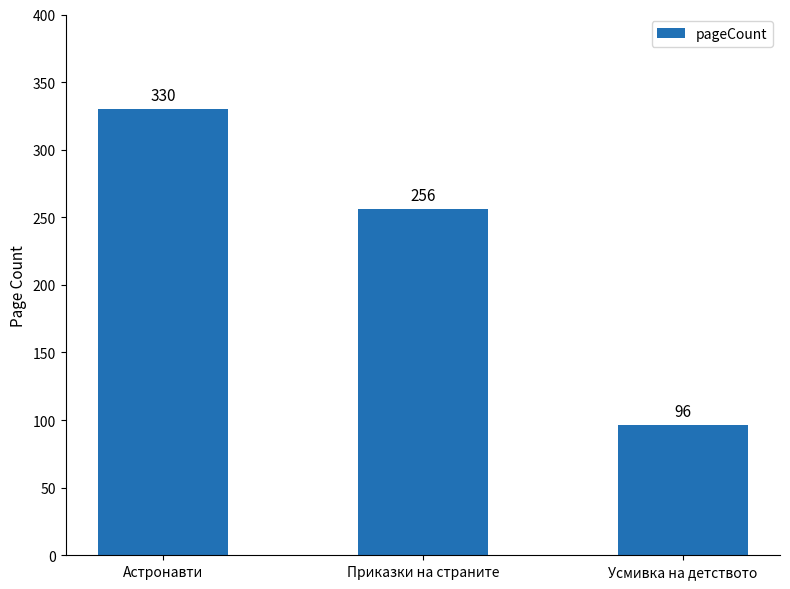

Does the chart contain stacked bars?

No